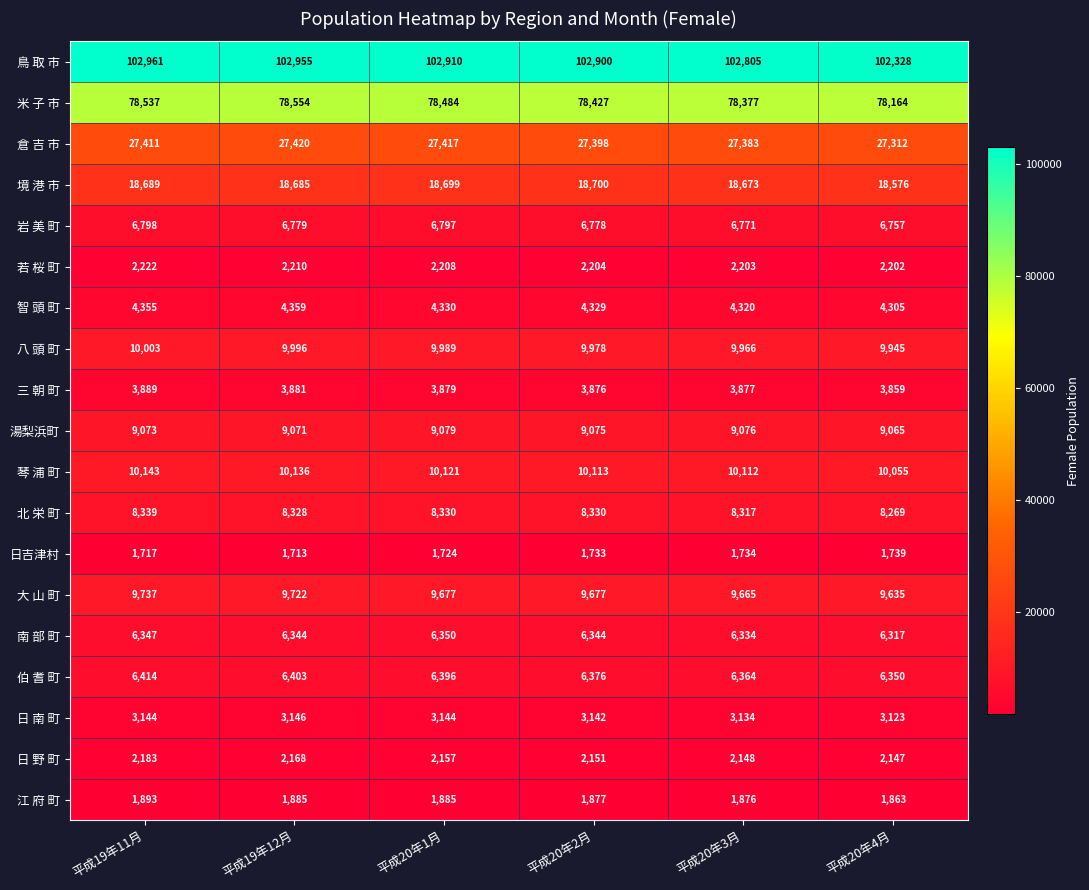

Which category has the lowest value across all series?

平成19年12月